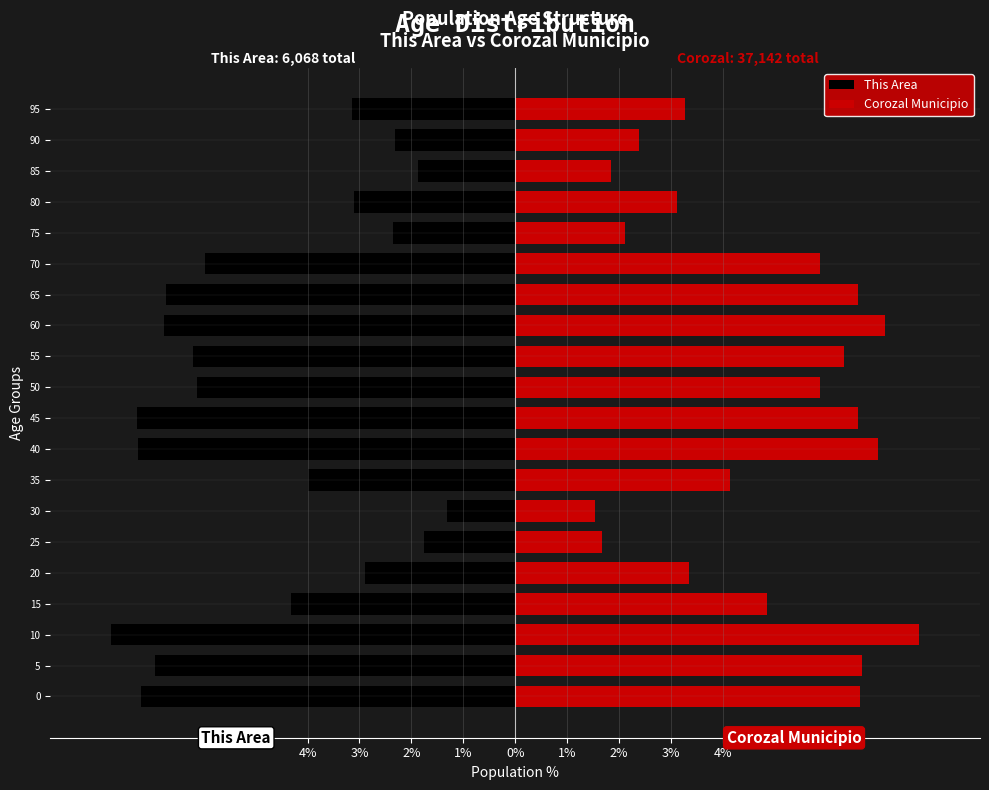

What is the minimum value shown in the chart?

-7.8